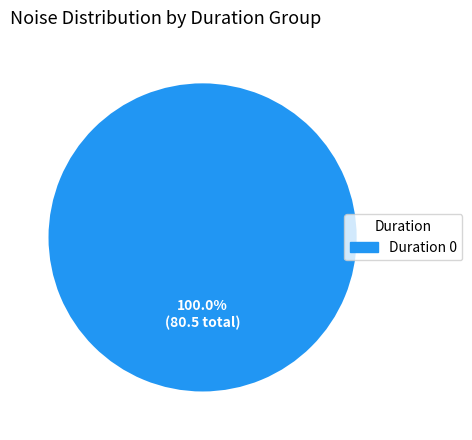

How many slices are in this pie chart?

1